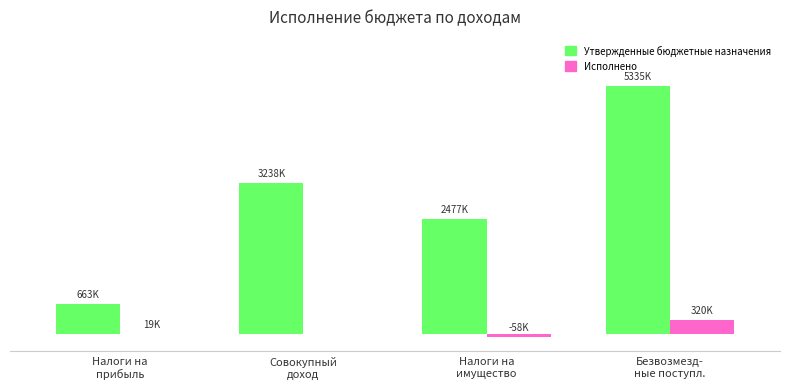

Are the bars horizontal?

No